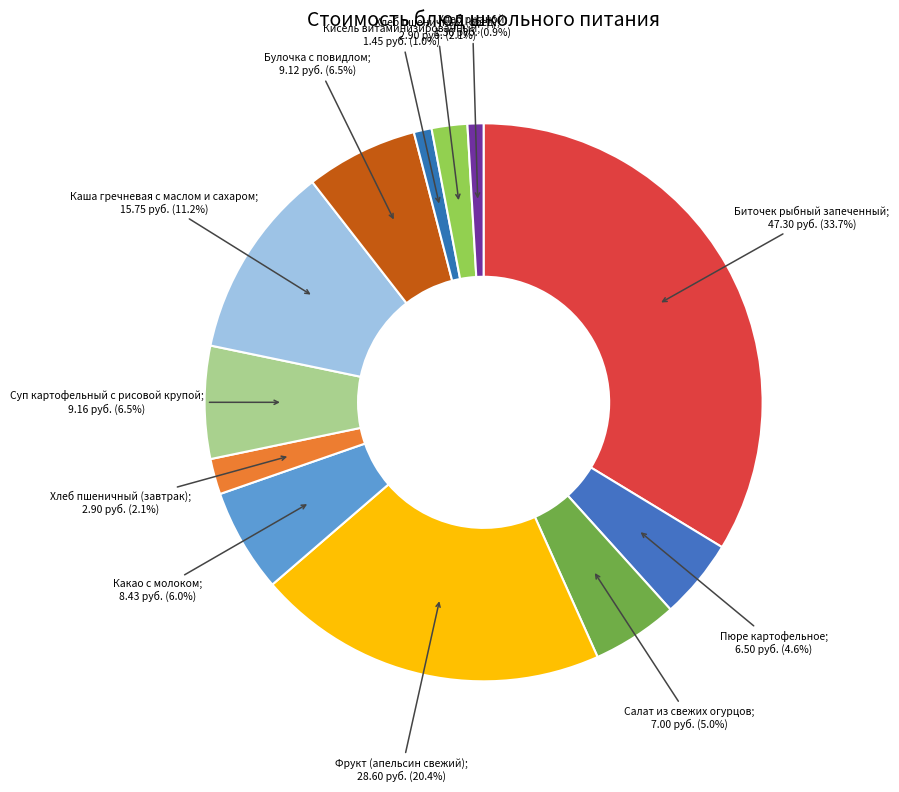

How many segments does this pie chart have?

12